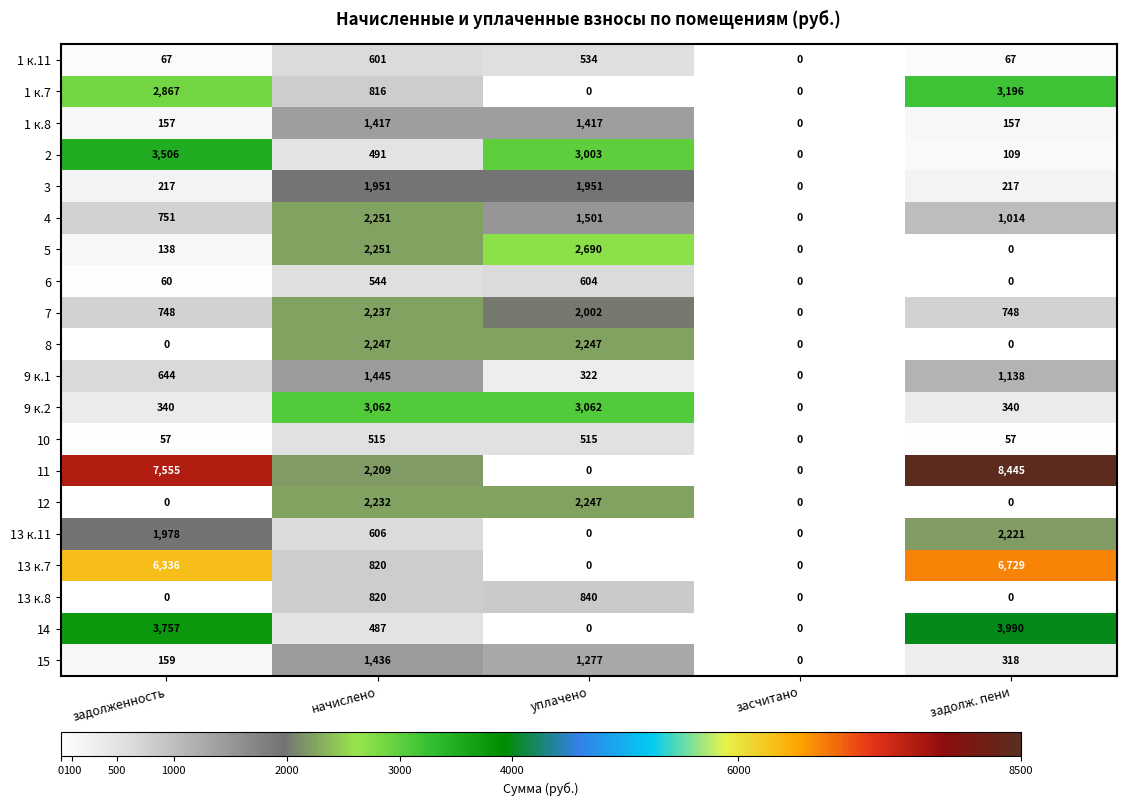

Which label corresponds to the largest value in the chart?

задолж. пени